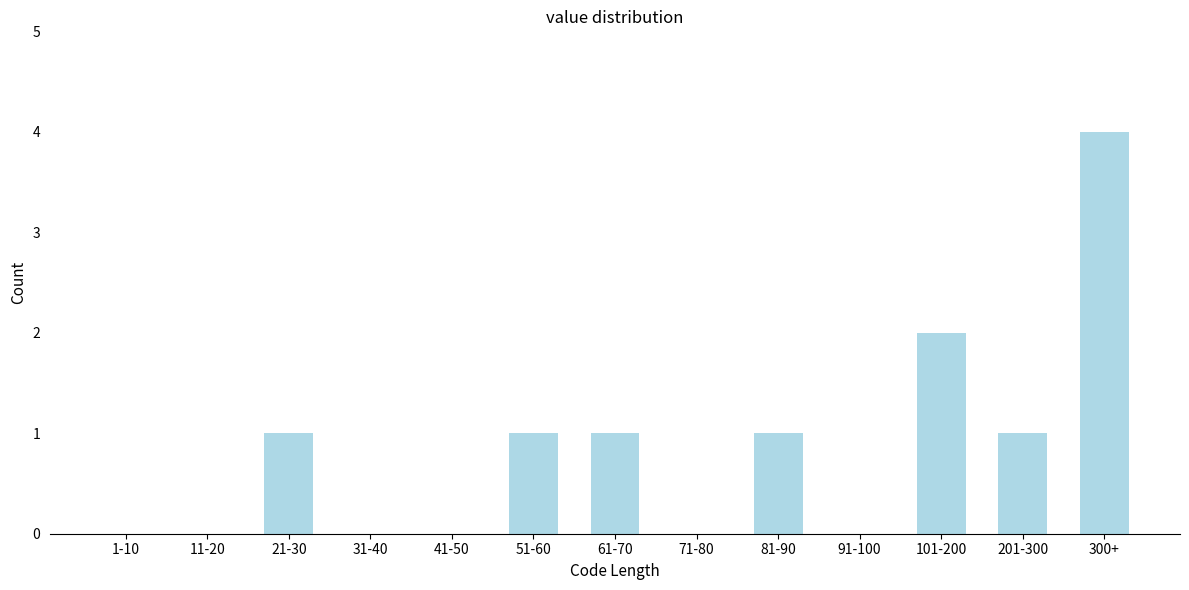

Reading left to right, extract all data points from this chart.

1-10=0	11-20=0	21-30=1	31-40=0	41-50=0	51-60=1	61-70=1	71-80=0	81-90=1	91-100=0	101-200=2	201-300=1	300+=4